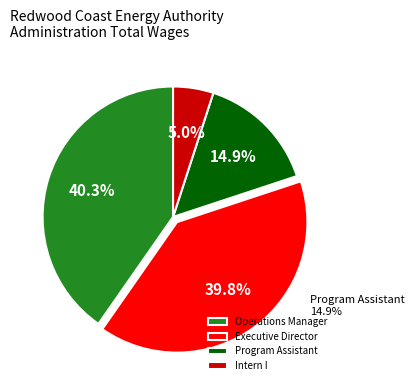

To the nearest percent, what is the combined percentage of Executive Director and Intern I?

45%